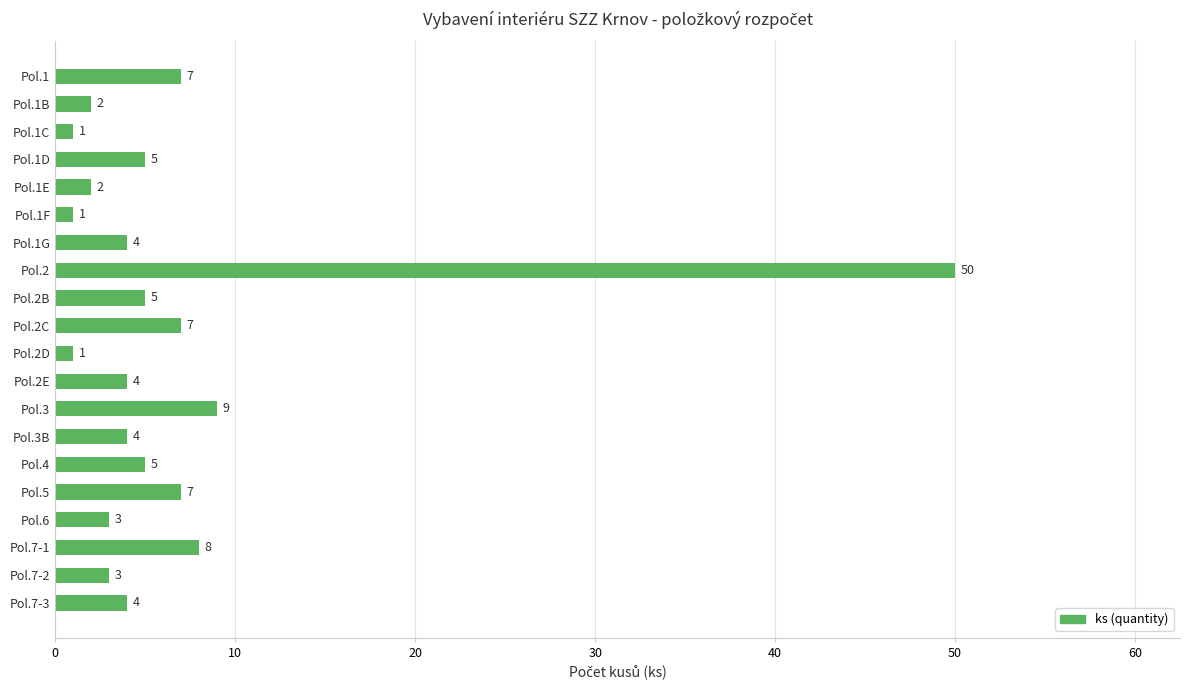

What is the label of the 20th bar from the top?

Pol.7-3